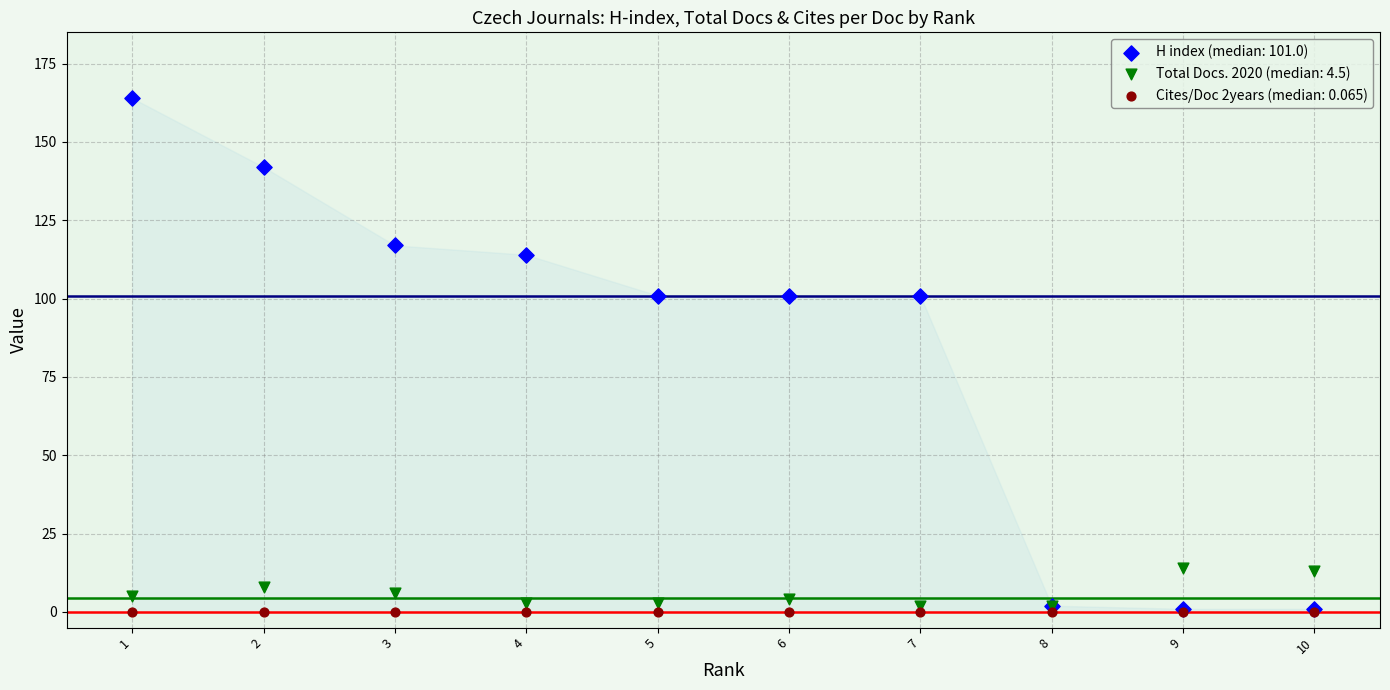

What are all the series names shown in the legend?

H index (median: 101.0), Total Docs. 2020 (median: 4.5), Cites/Doc 2years (median: 0.065)